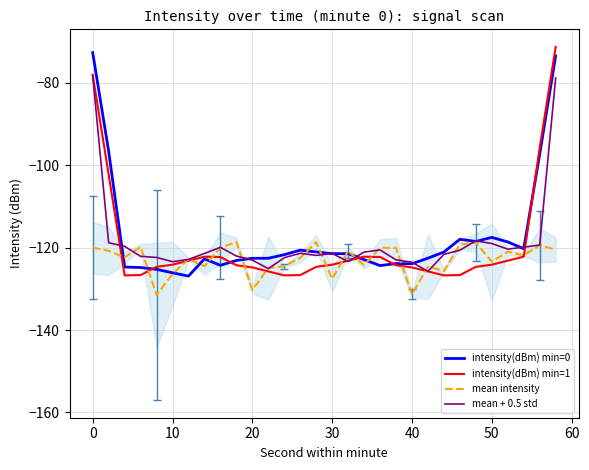

What value does the mean + 0.5 std series have at 30?

-121.4